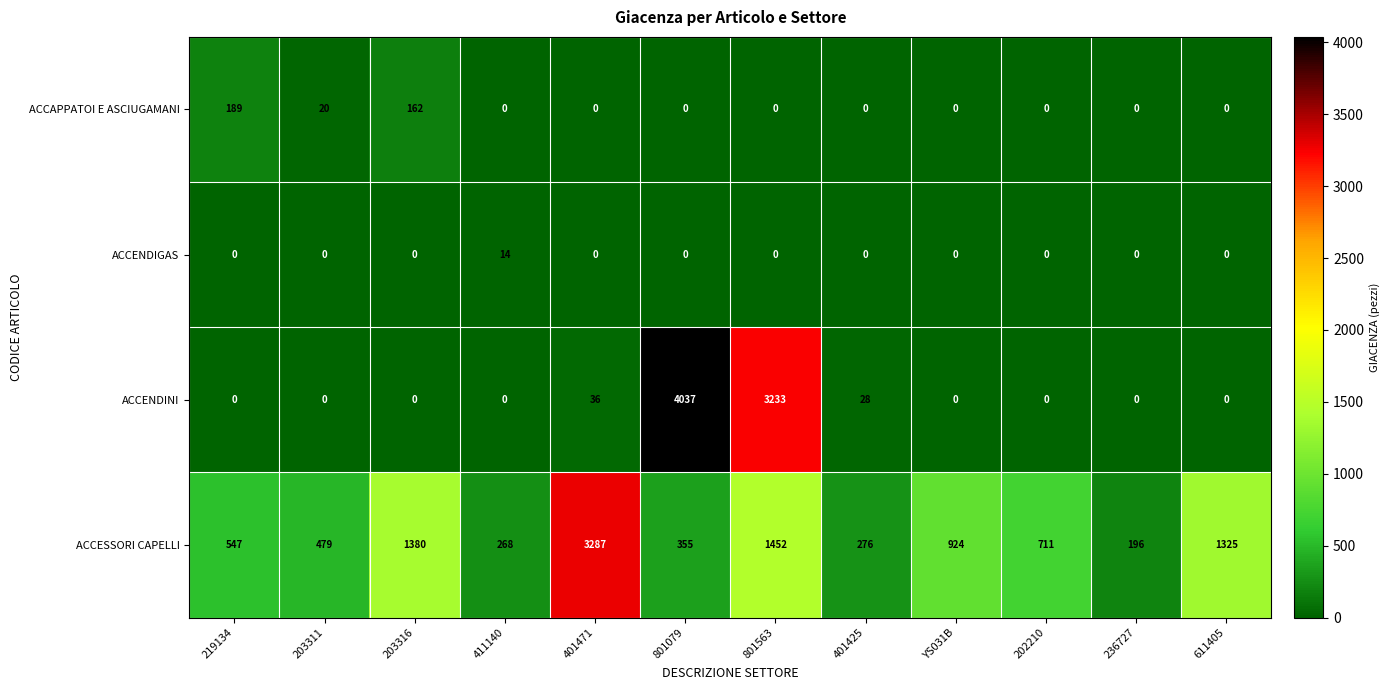

What is the highest value of the ACCESSORI CAPELLI series?

3287